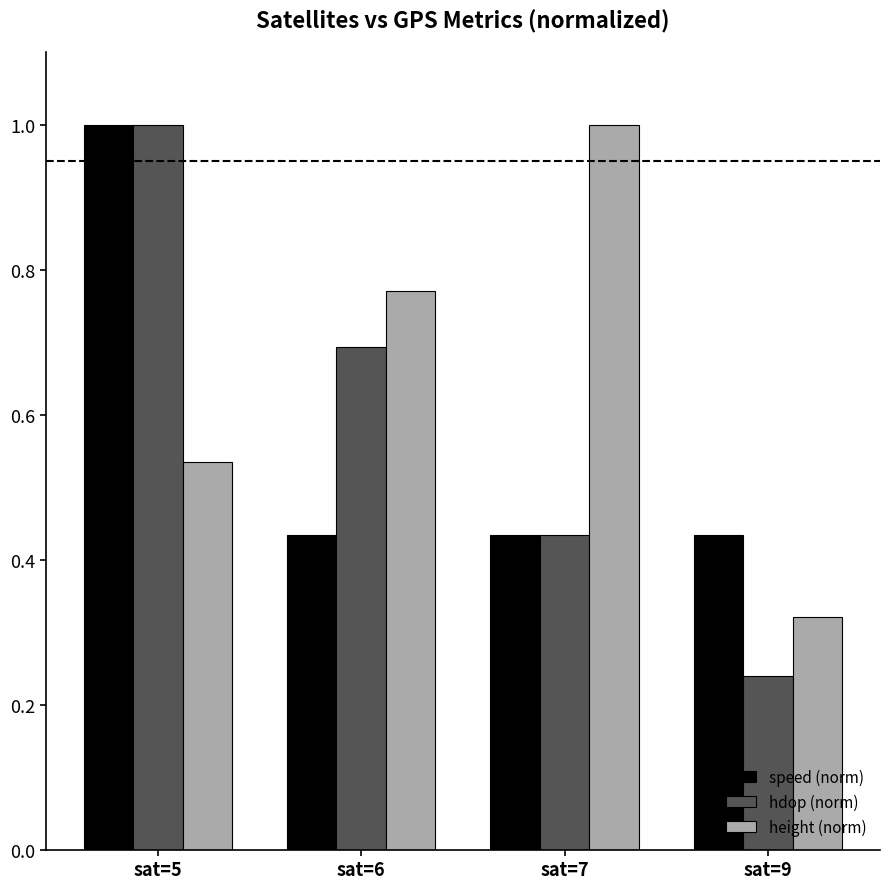

Does the chart contain any negative values?

No